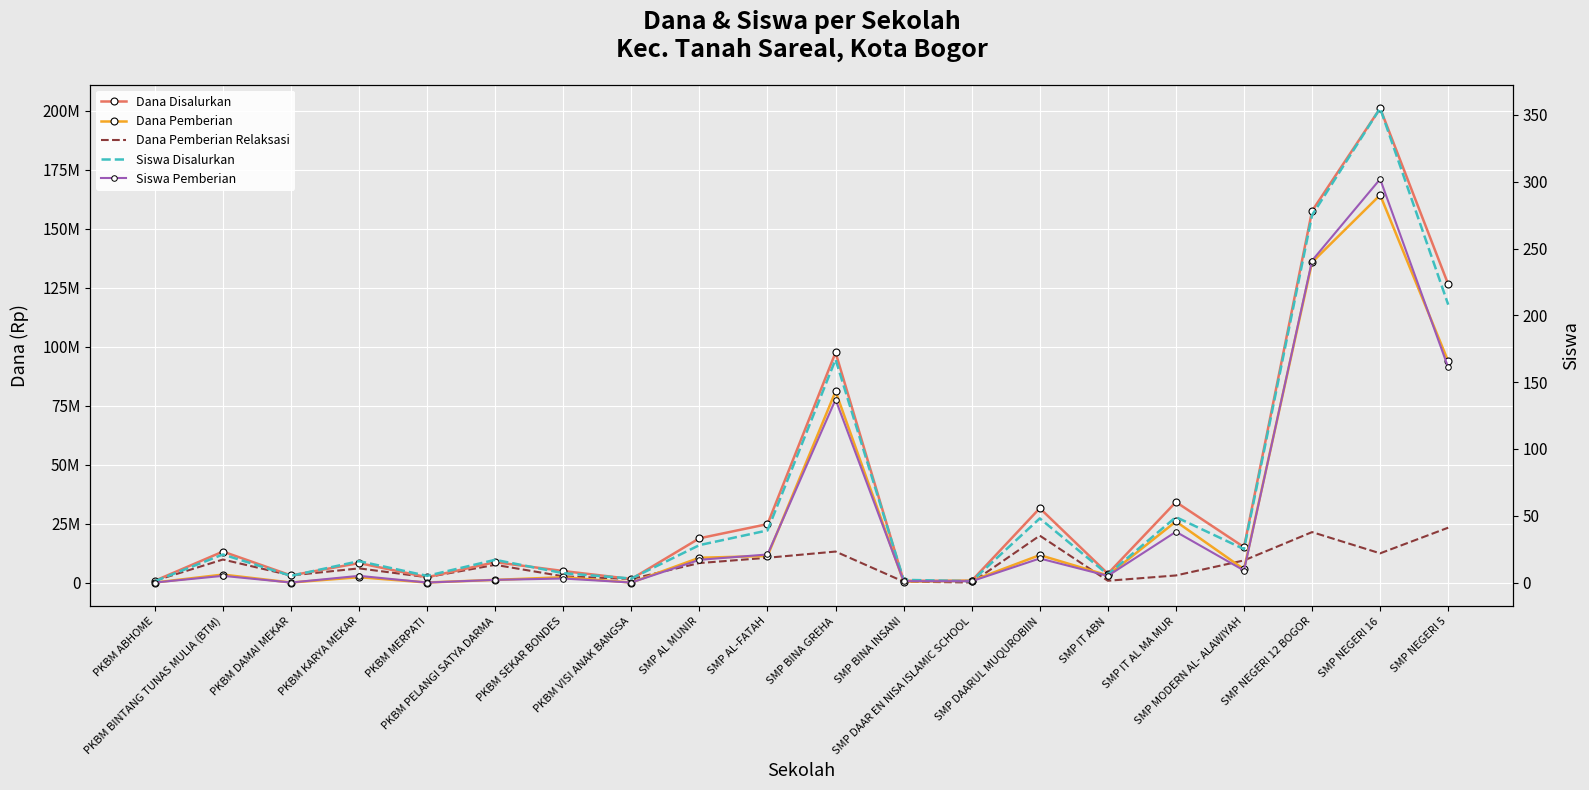

At which category is the sum across all series the highest?

SMP NEGERI 16